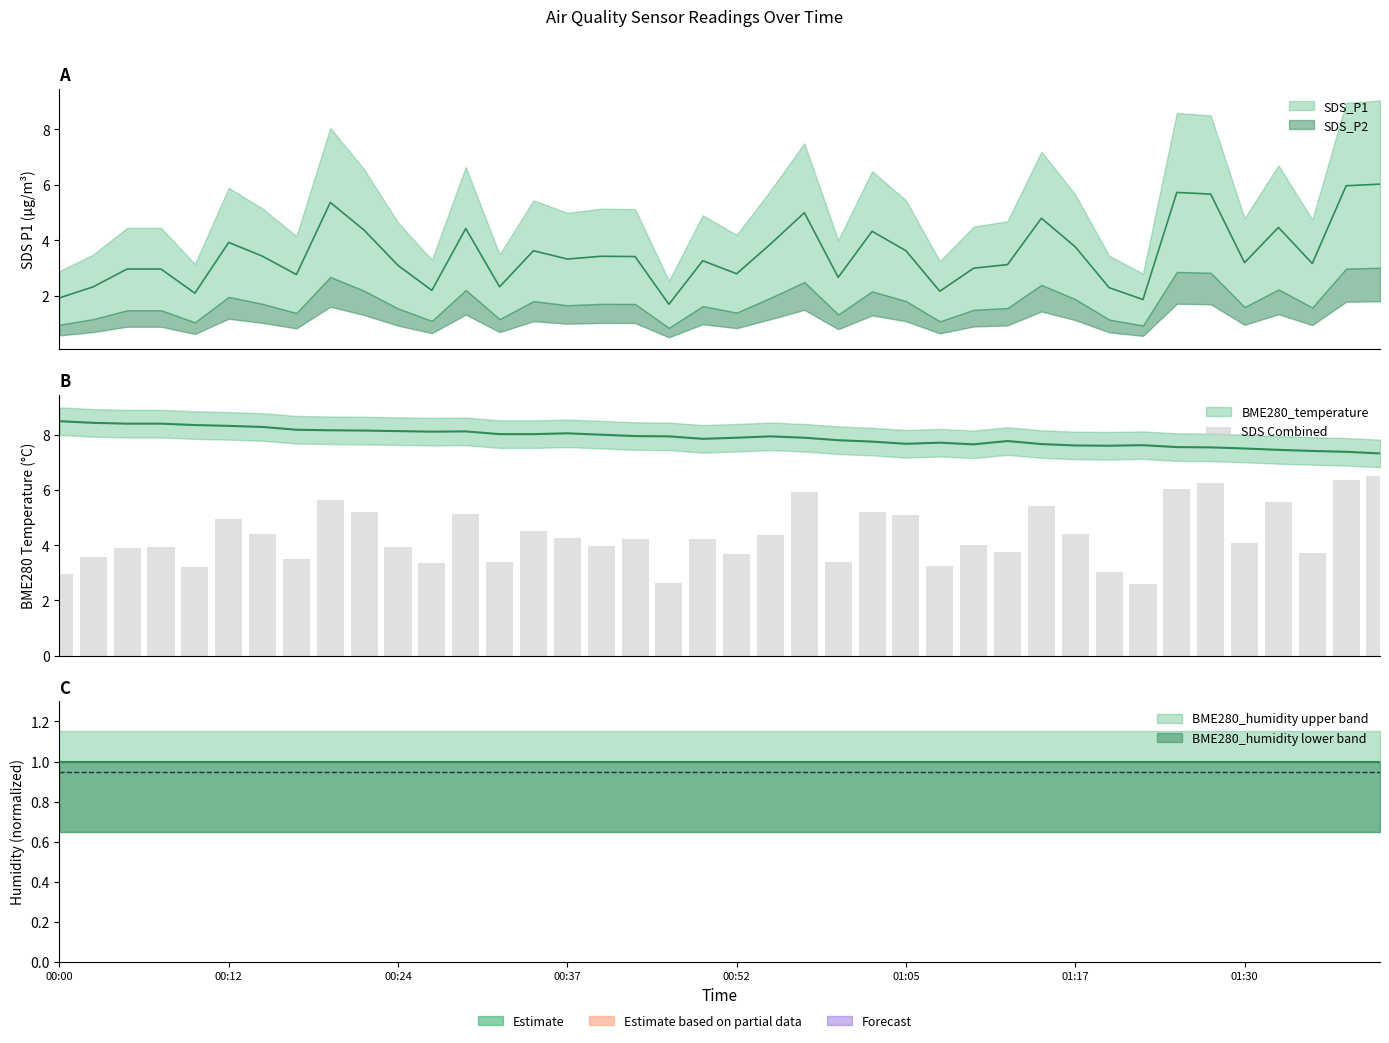

The value at 01:17 is 2.2. True or false?

False